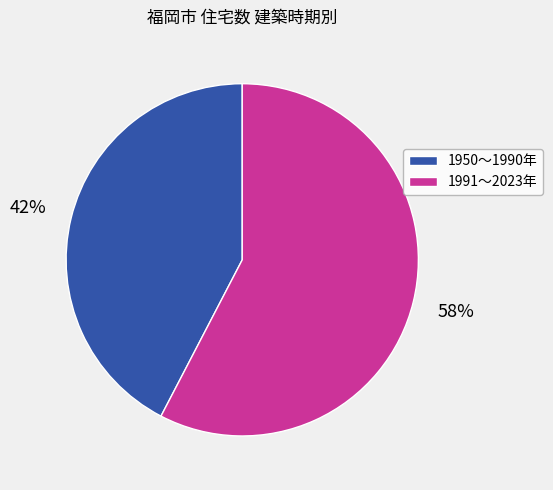

Between 1950～1990年 and 1991～2023年, which is larger?

1991～2023年